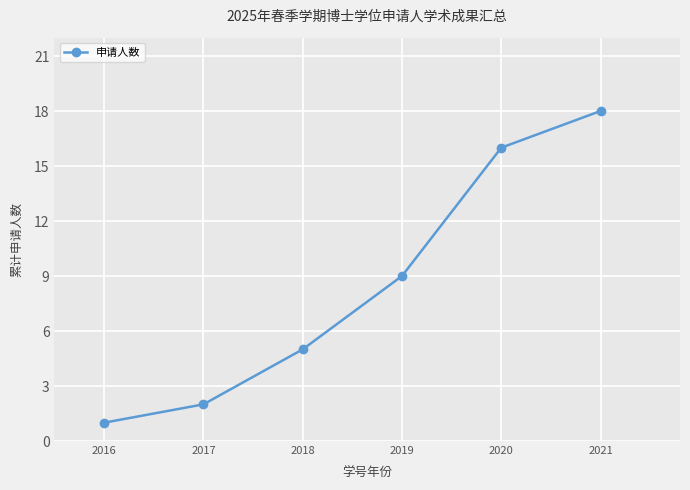

What is the maximum value shown in the chart?

18